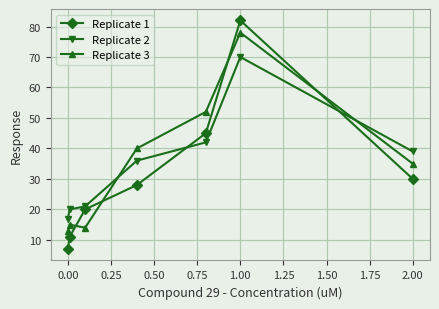

Which series ends up on top after the final intersection of Replicate 1 and Replicate 2?

Replicate 2